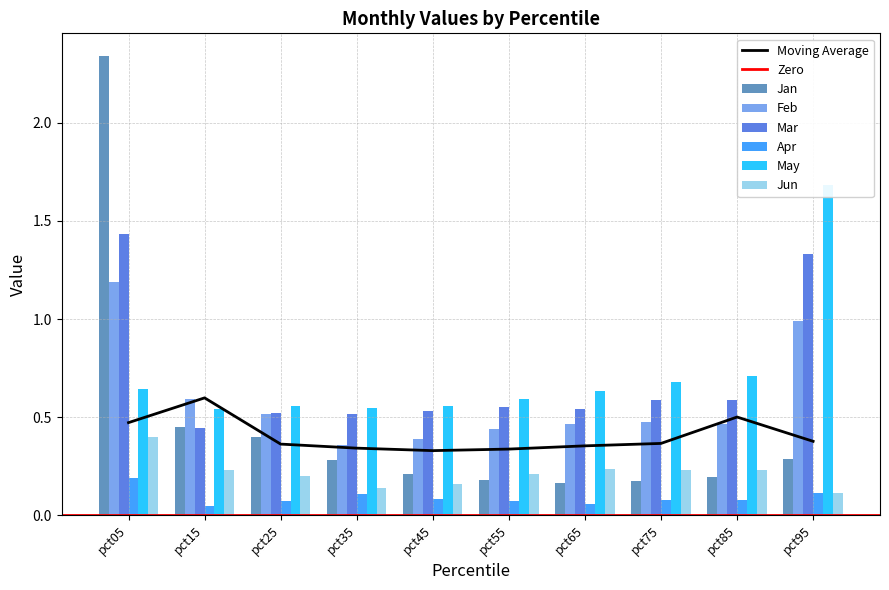

What is the value of the Feb bar at the 7th from the left?

0.5